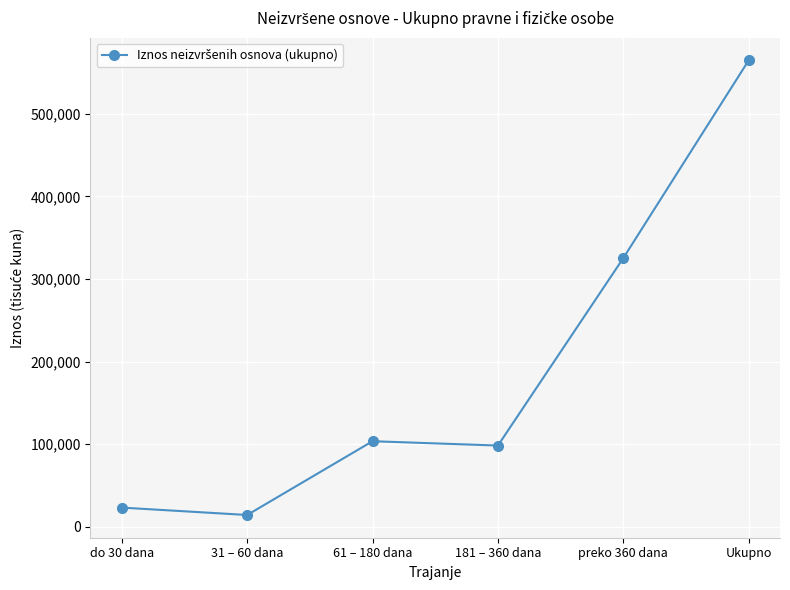

What is the change in value from do 30 dana to Ukupno?

+541327.3